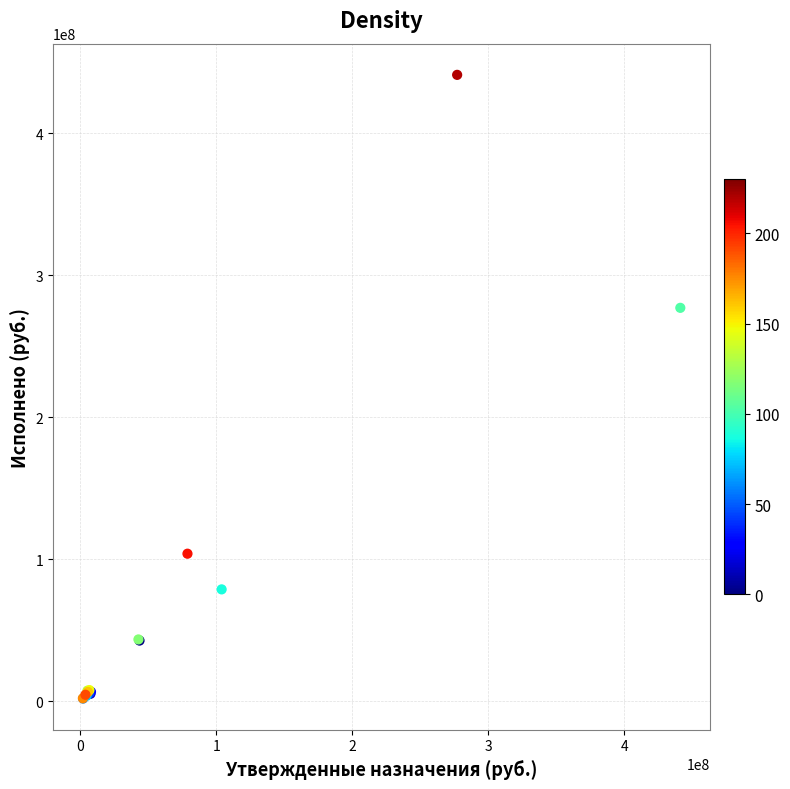

What Y value in the scatter plot is closest to 221529259?

277103522.4